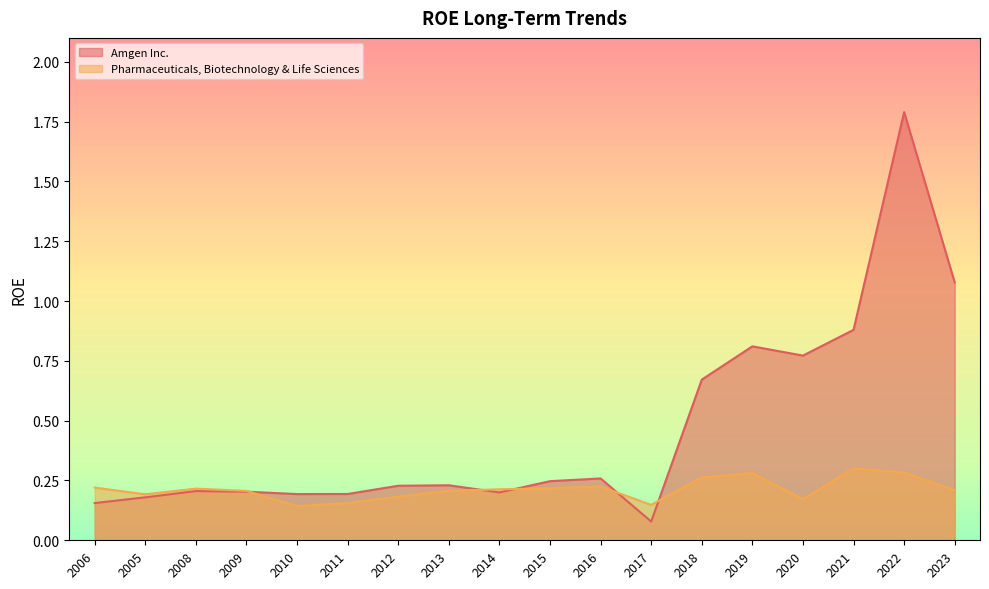

What is the average value of the Amgen Inc. series?

0.5